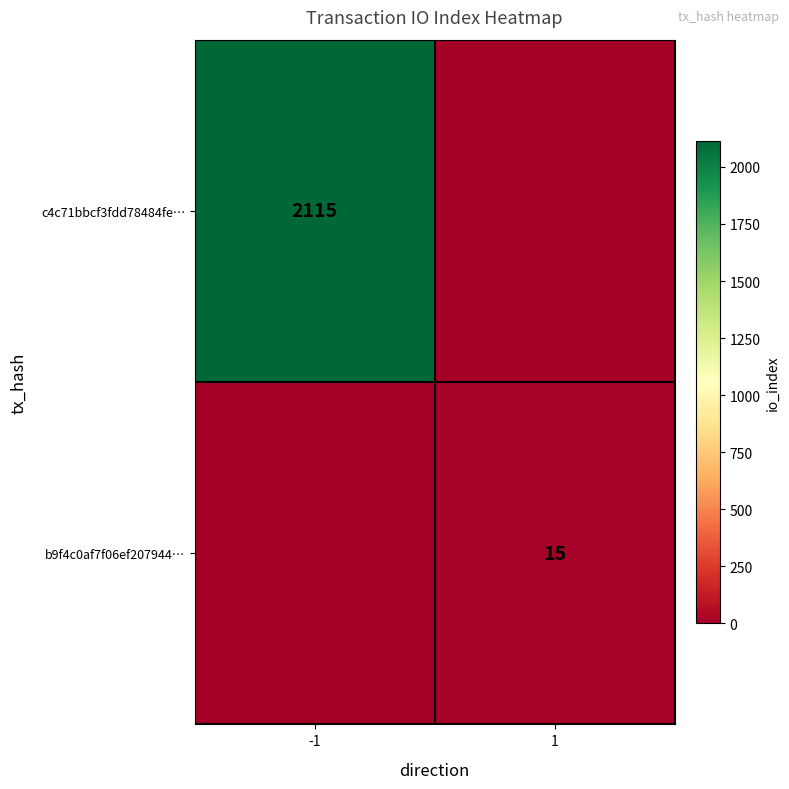

What is the difference between the highest and lowest values at 1?

15